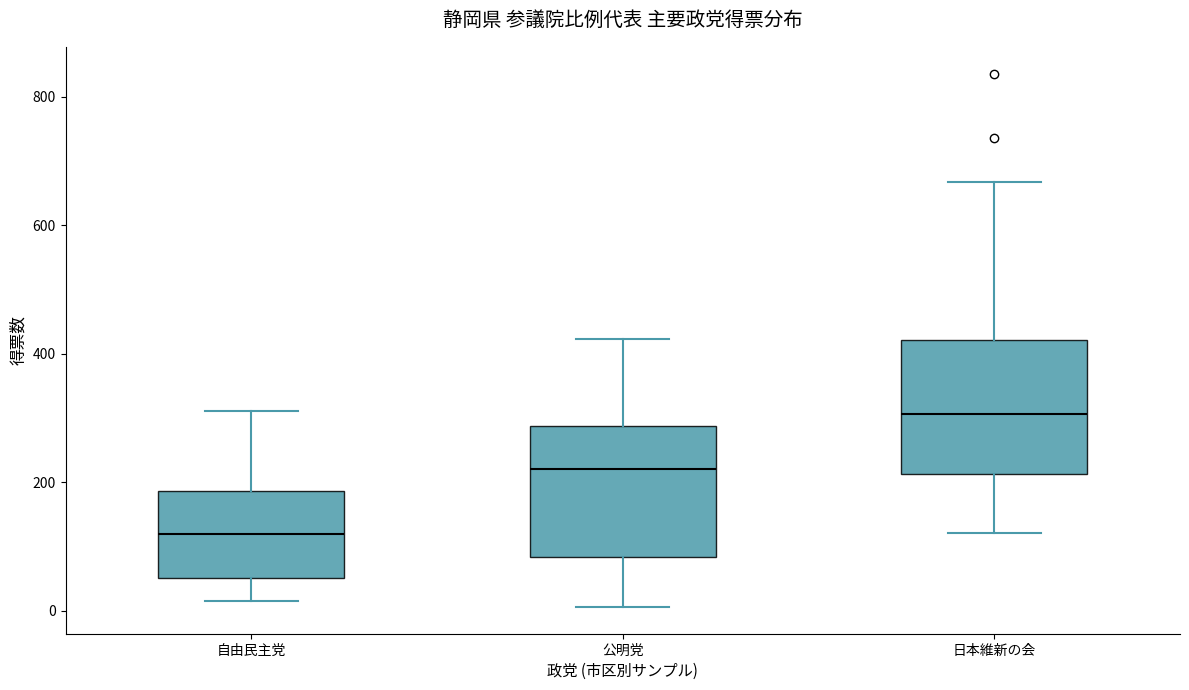

Where is the upper edge of the box for 日本維新の会 on the y-axis? The values are not printed on the chart, so give them approximately, as read against the axis.

420